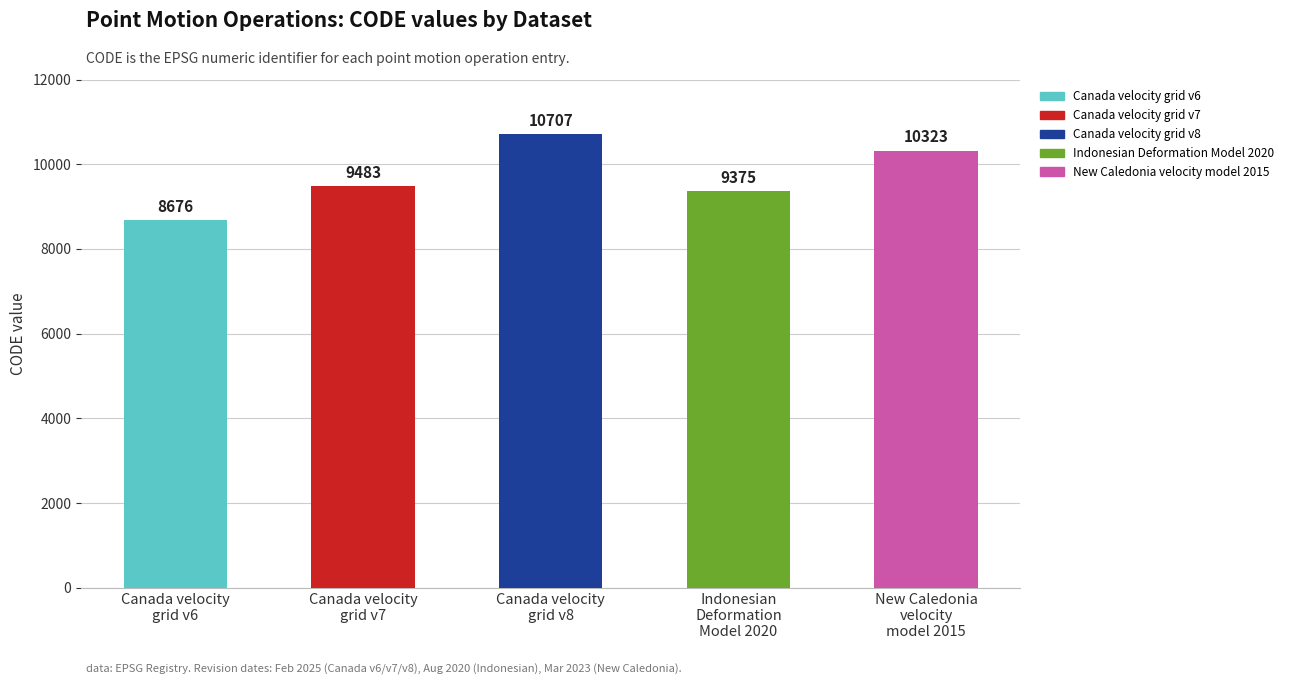

What is the value of the 3rd bar from the left?

10707